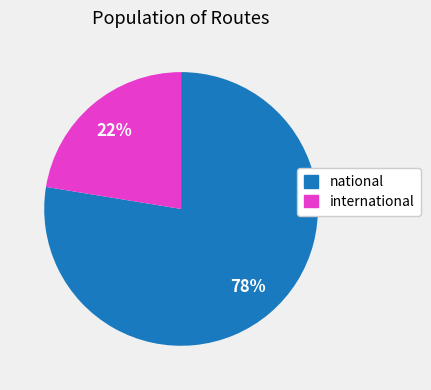

Which category has the biggest portion of the pie?

national